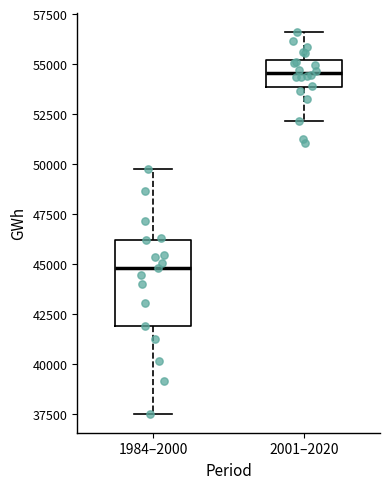

Reading left to right, read every box against the y-axis: the position of its median line, the range the box covers, and the ends of its whiskers. The values are not printed on the chart, so give them approximately, as read against the axis.

1984–2000: median 45000, box 42000 to 46000, whiskers 37500 to 49500
2001–2020: median 54500, box 54000 to 55000, whiskers 52000 to 56500